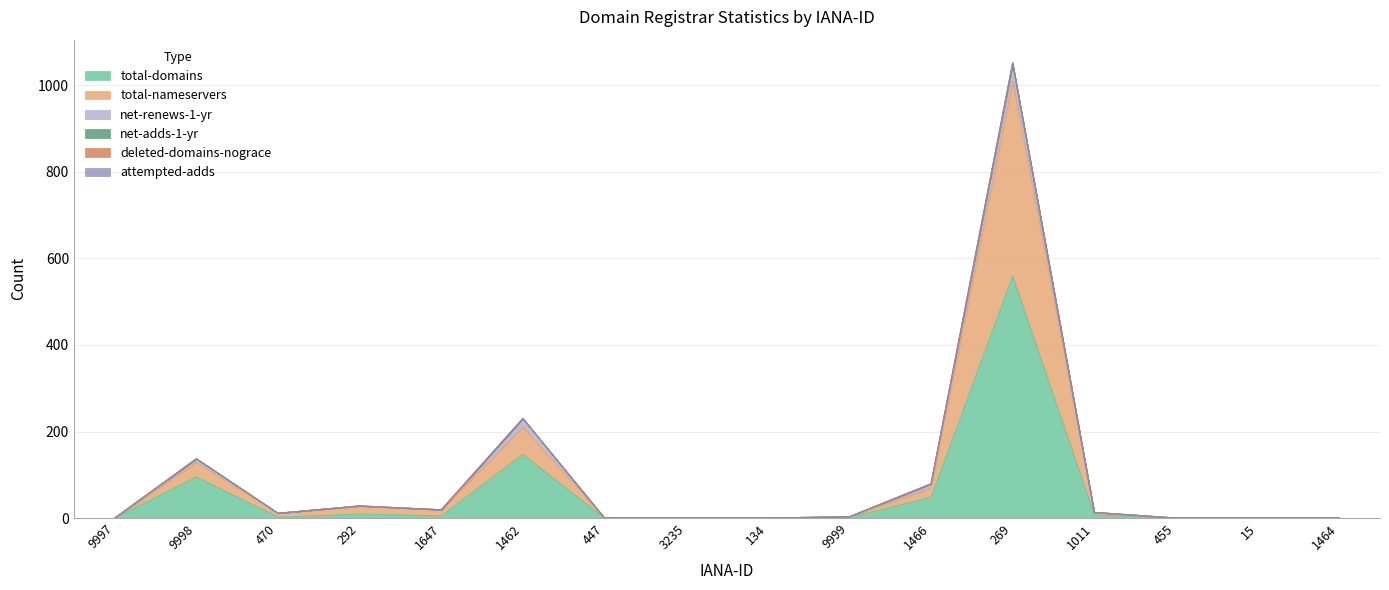

Is it true that net-adds-1-yr equals -1 at 1464?

False